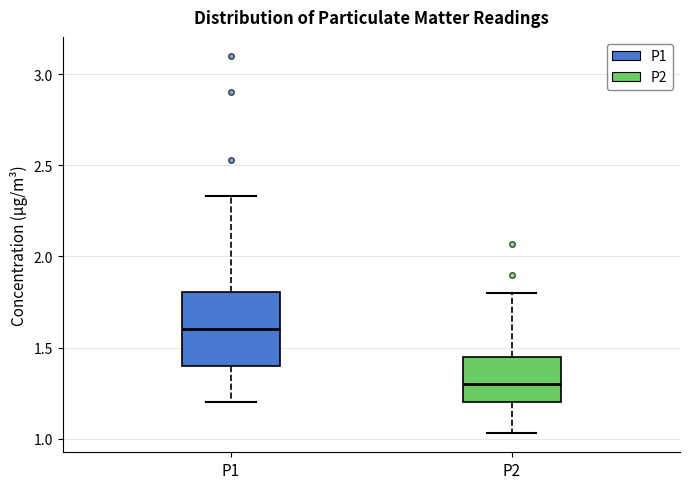

Which box has the highest median line?

P1